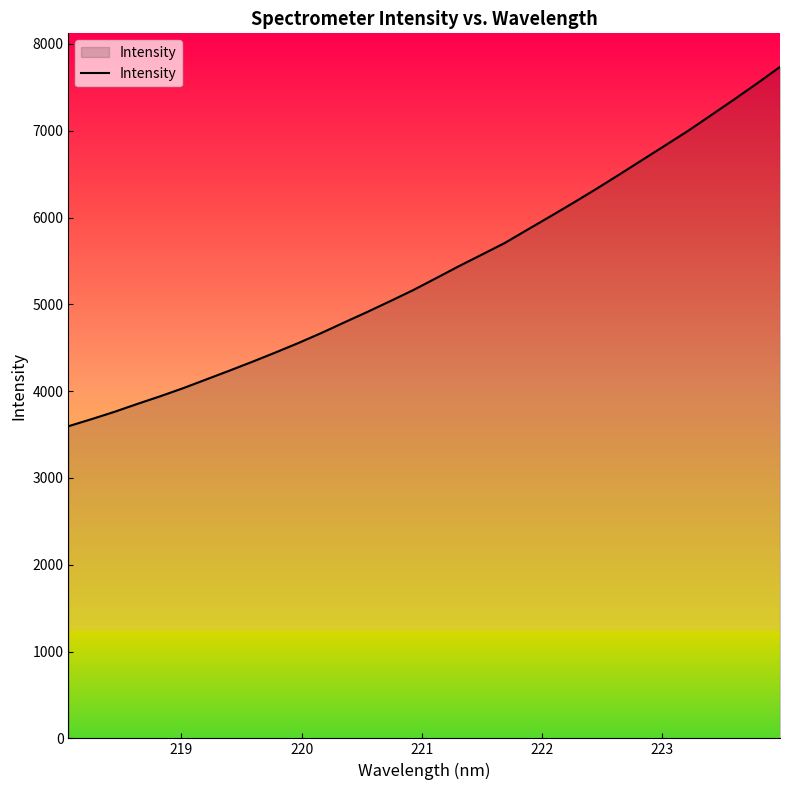

What is the greatest value displayed?

7735.2